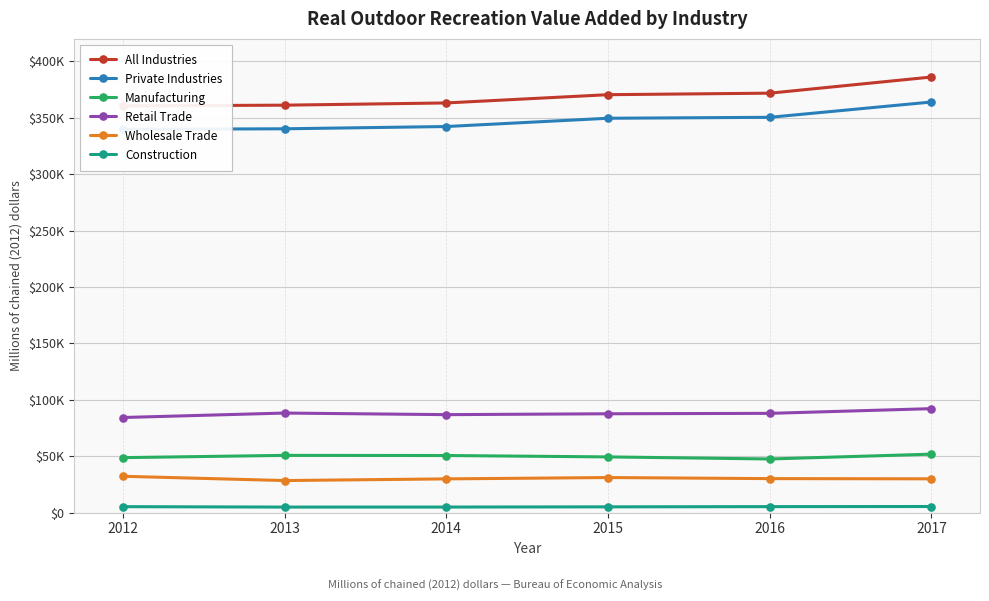

Where does the Private Industries series first go above 349558?

2016